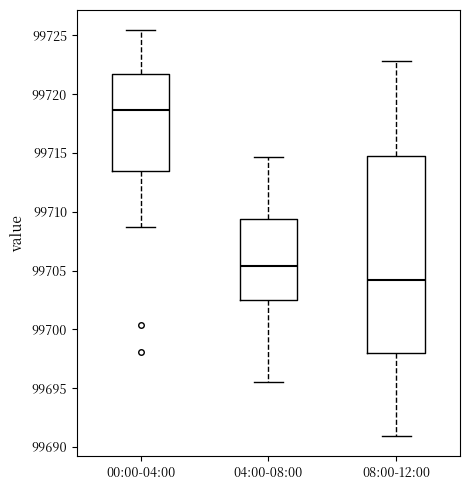

Where is the lower edge of the box for 04:00-08:00 on the y-axis? The values are not printed on the chart, so give them approximately, as read against the axis.

99702.5